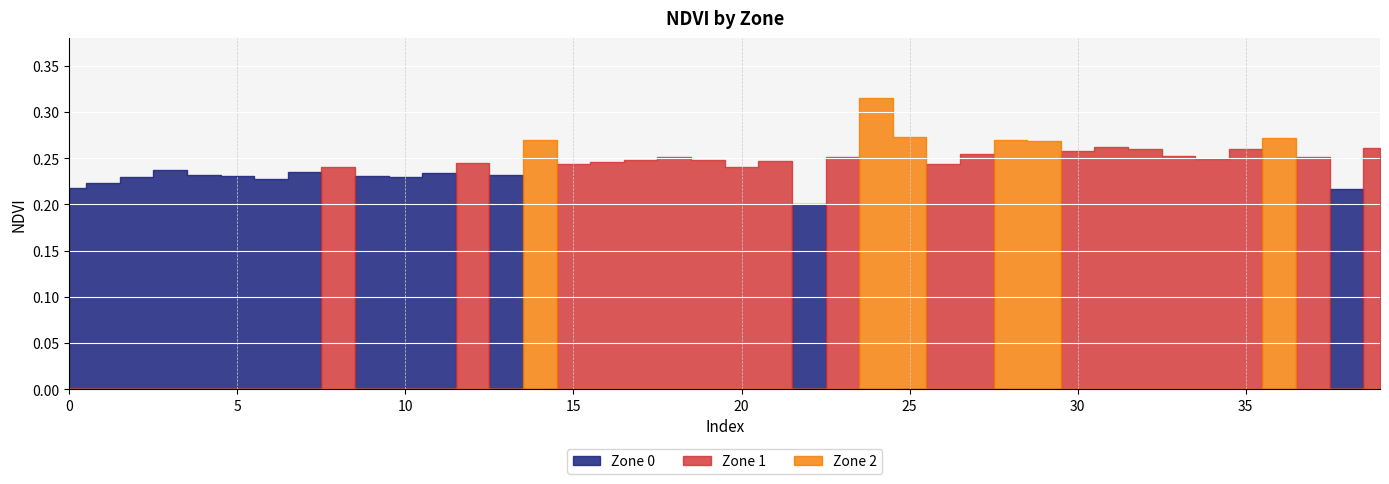

Which series has the largest total across all categories?

Zone 1